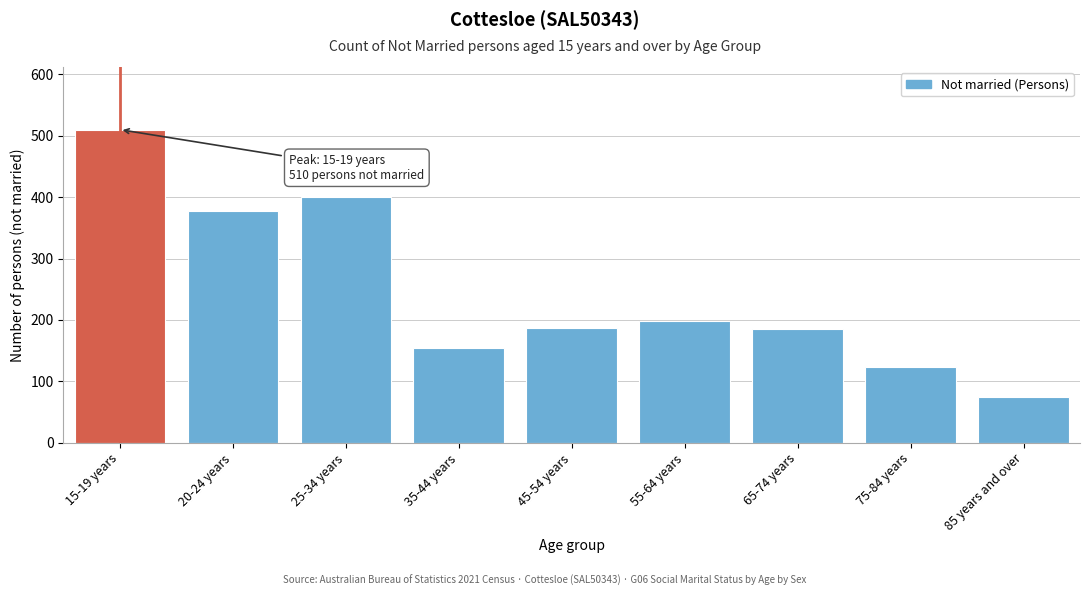

What is the difference between the maximum and minimum values?

436